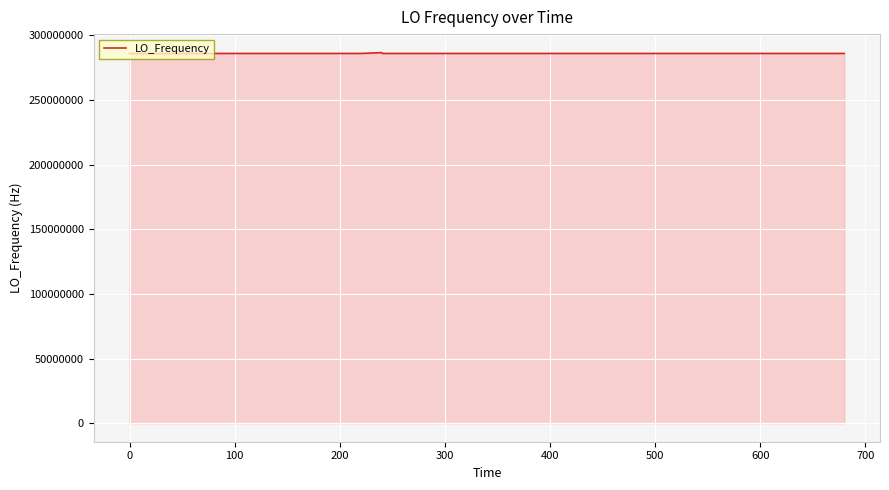

What is the smallest value displayed?

286046991.7